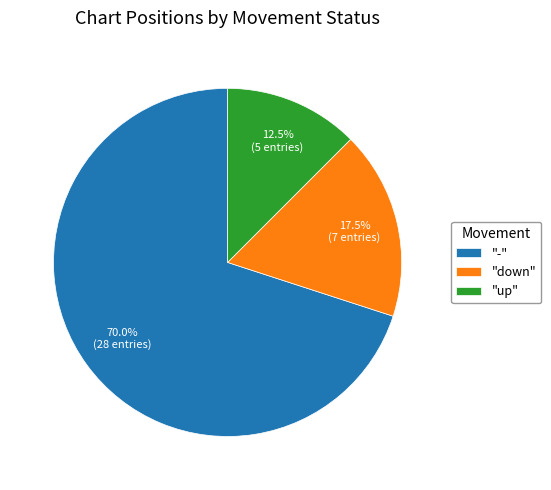

Approximately how many times larger is the value at "up" compared to "down"?

0.7